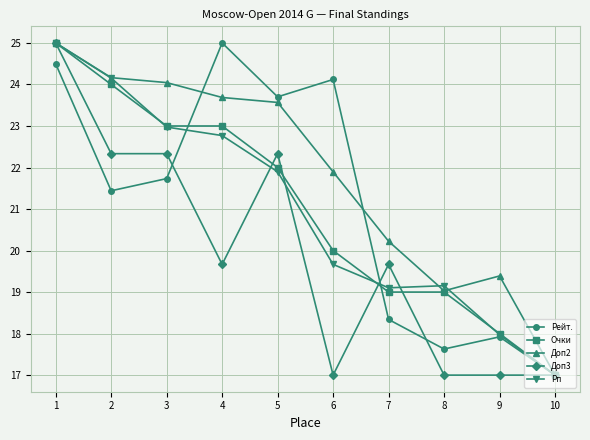

List the labels in order of Рейт. value, largest first.

4, 1, 6, 5, 3, 2, 7, 9, 8, 10